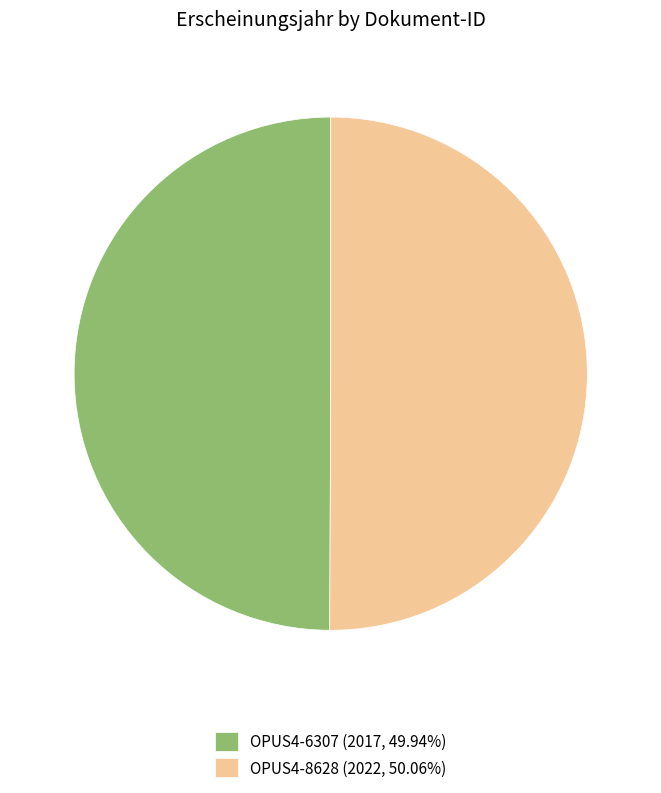

True or false: OPUS4-8628 accounts for 58% of the total.

False